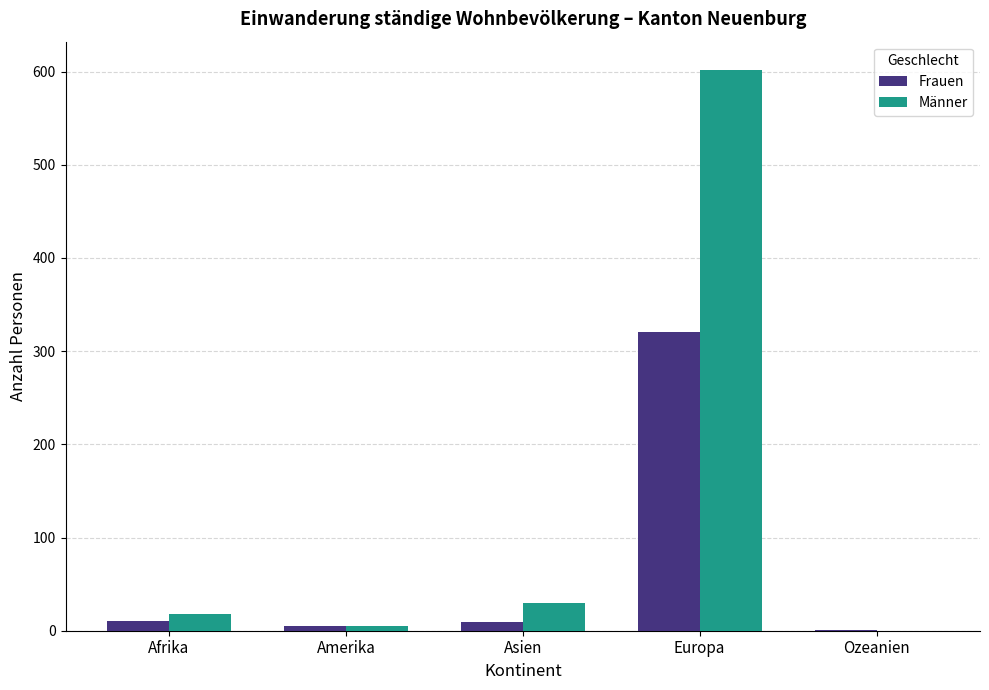

The value of Männer at Asien is 30. True or false?

True